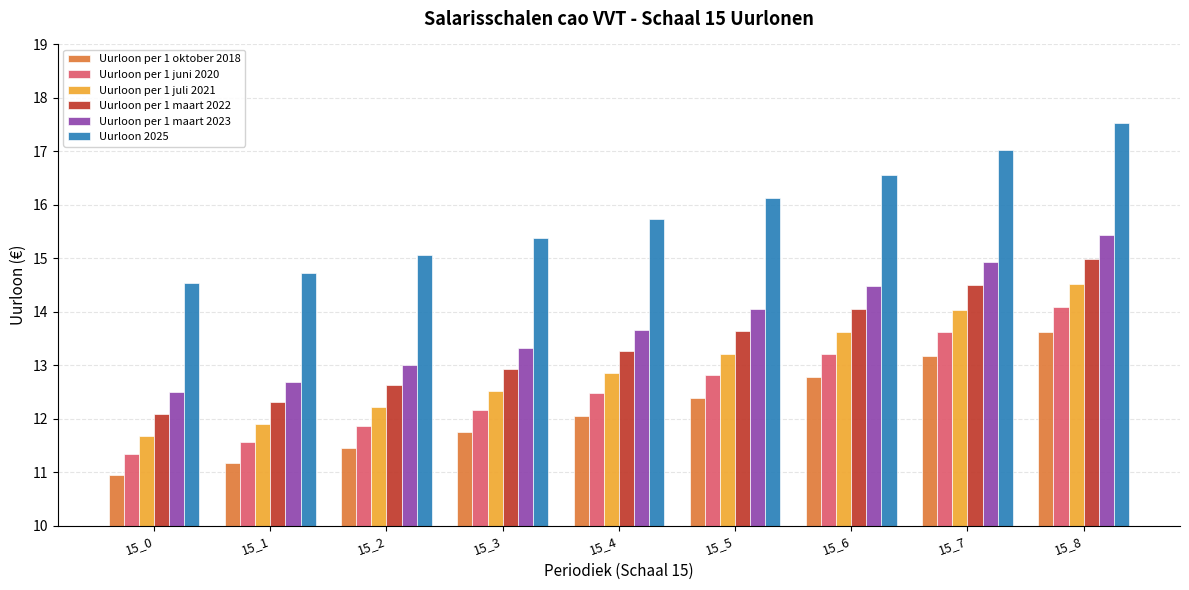

How many bars are there in total?

54